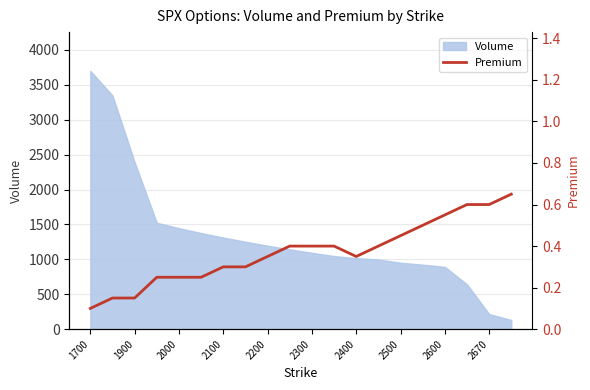

What is the maximum value shown in the chart?

0.7